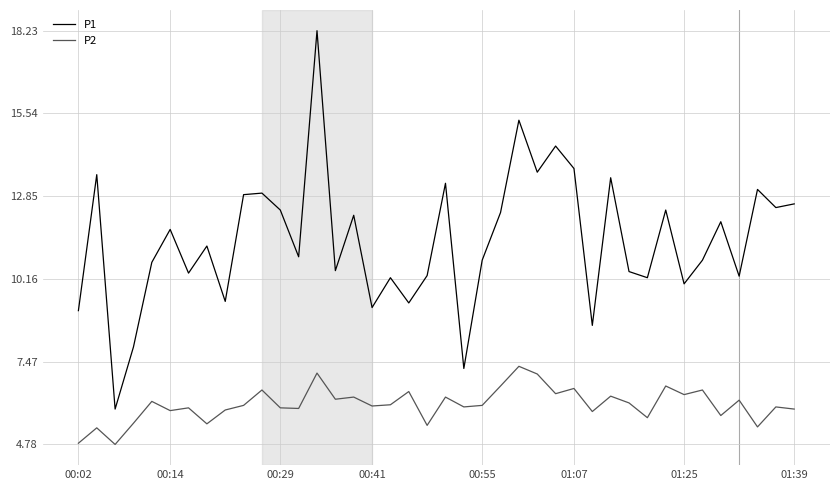

What is the greatest value displayed?

18.2